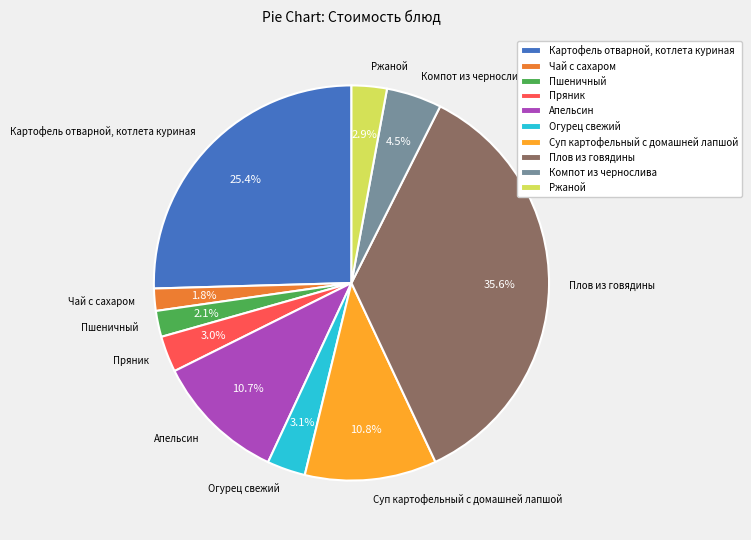

True or false: Огурец свежий accounts for 3% of the total.

True